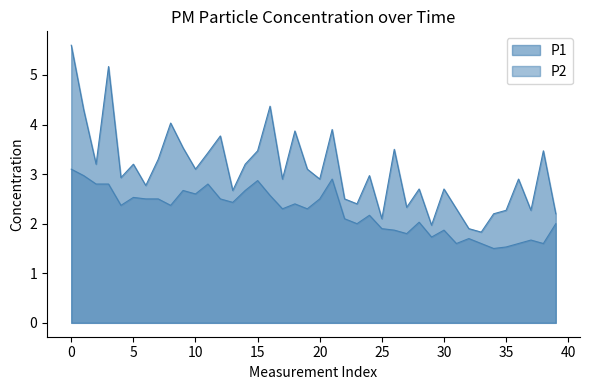

True or false: P1 and P2 cross at least once.

False